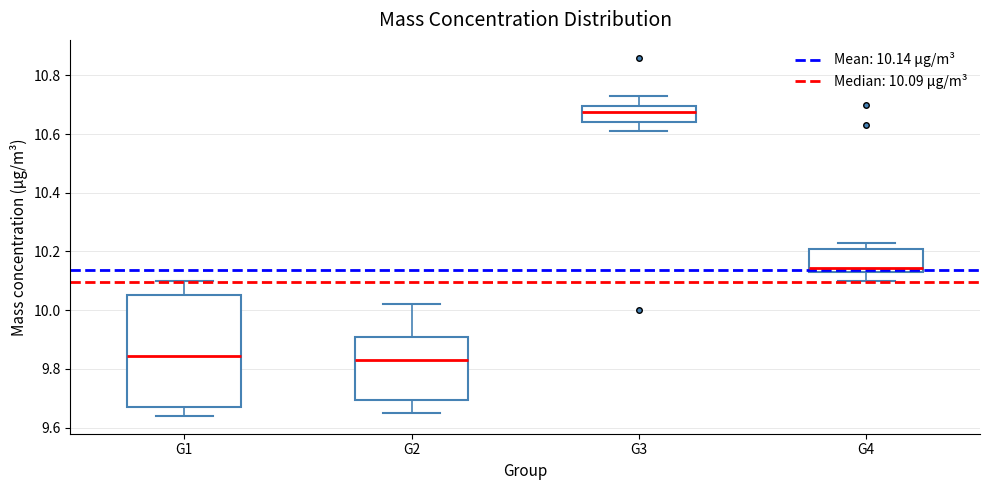

Reading left to right, read every box against the y-axis: the position of its median line, the range the box covers, and the ends of its whiskers. The values are not printed on the chart, so give them approximately, as read against the axis.

G1: median 9.84, box 9.68 to 10.06, whiskers 9.64 to 10.10
G2: median 9.84, box 9.70 to 9.90, whiskers 9.66 to 10.02
G3: median 10.68, box 10.64 to 10.70, whiskers 10.62 to 10.74
G4: median 10.14 (just above the box's lower edge), box 10.14 to 10.22, whiskers 10.10 to 10.24